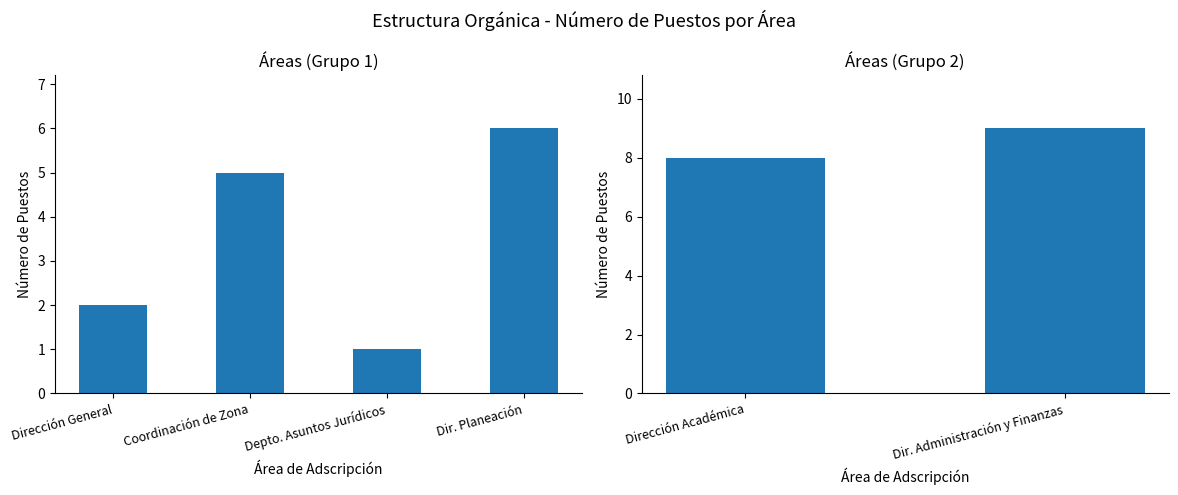

How many data points does each series have?

2